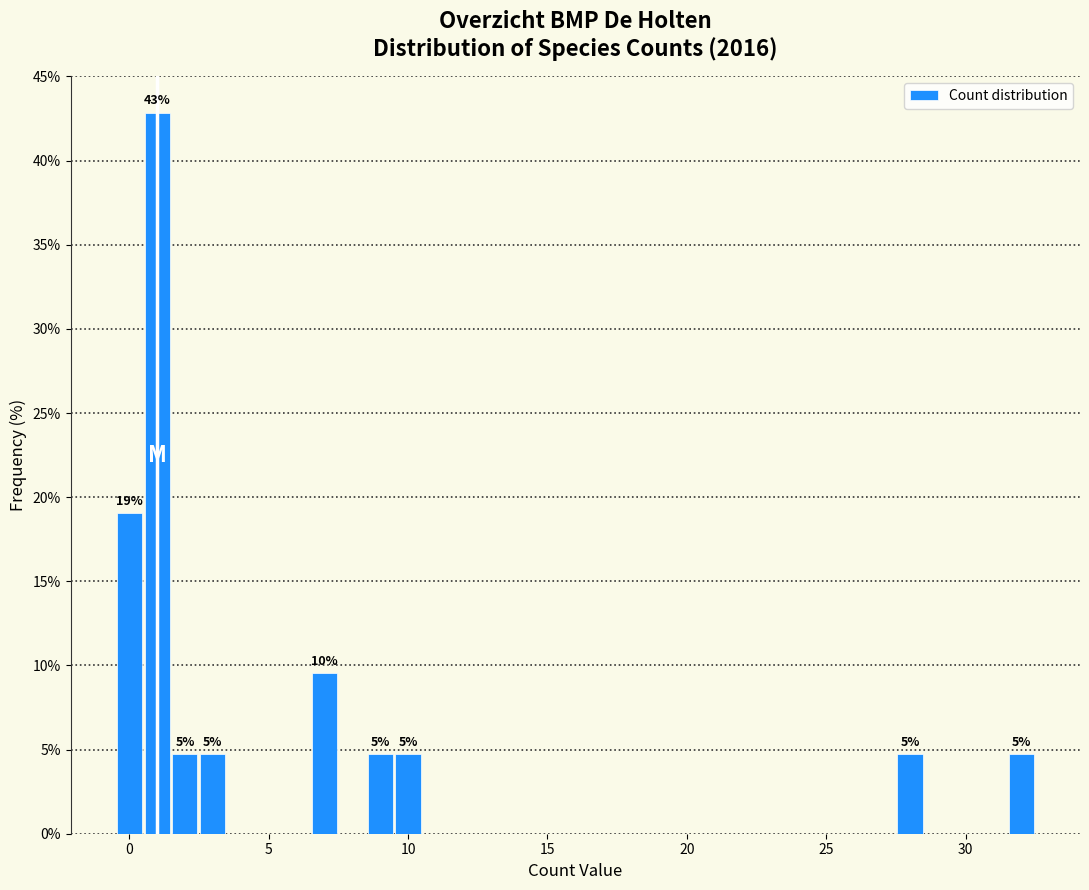

Around what value on the x-axis is the tallest bar? Give the approximate position of its centre, as read against the axis.

1.0